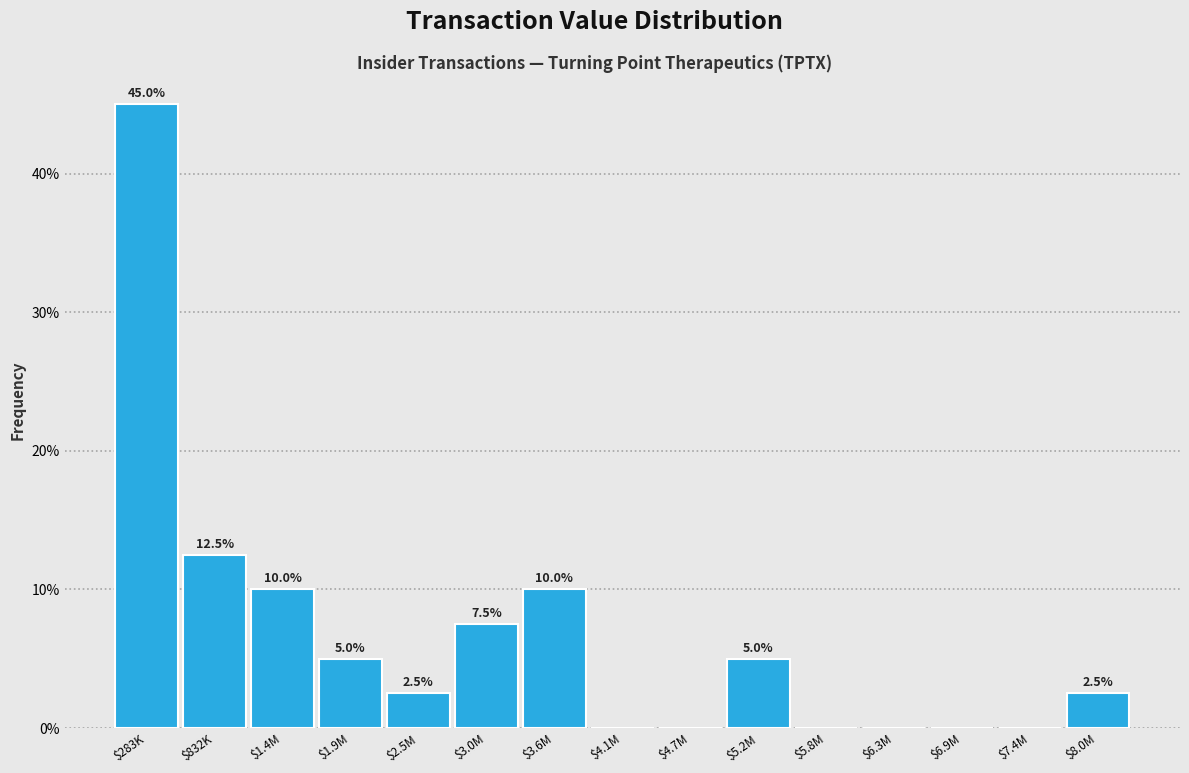

Is it true that the value at $4.1M is 0.0?

True